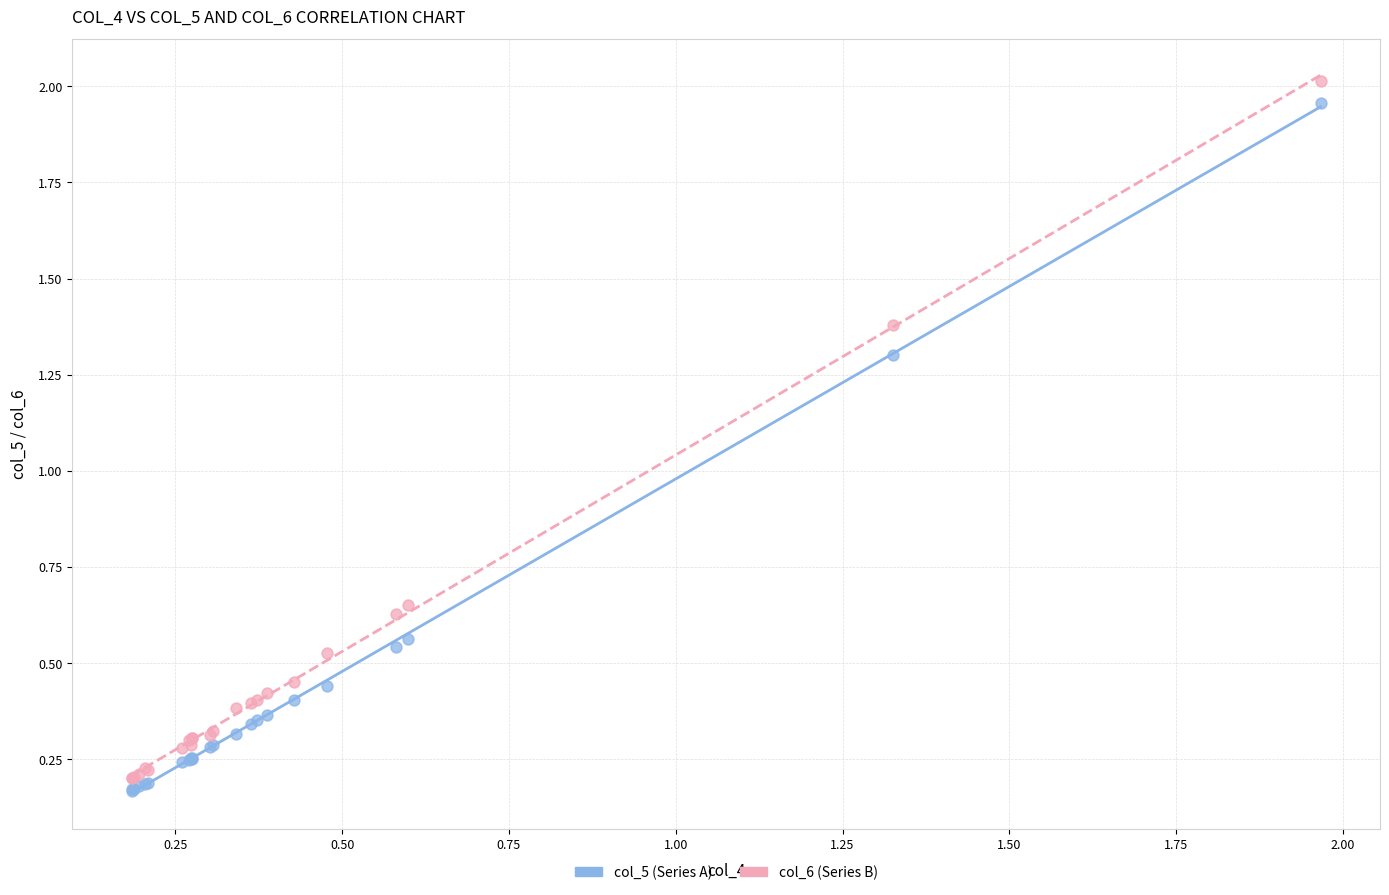

Which series reaches the maximum Y coordinate?

col_6 (Series B)